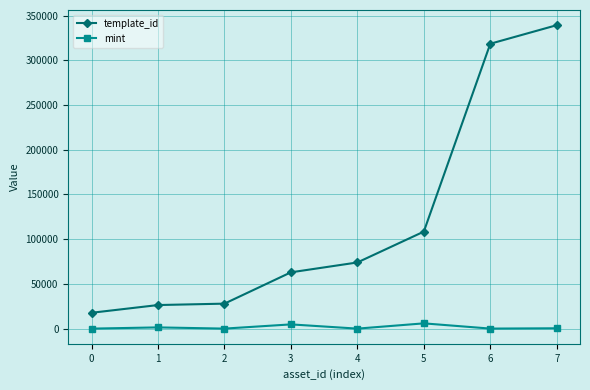

Which series has the largest range (max minus min)?

template_id